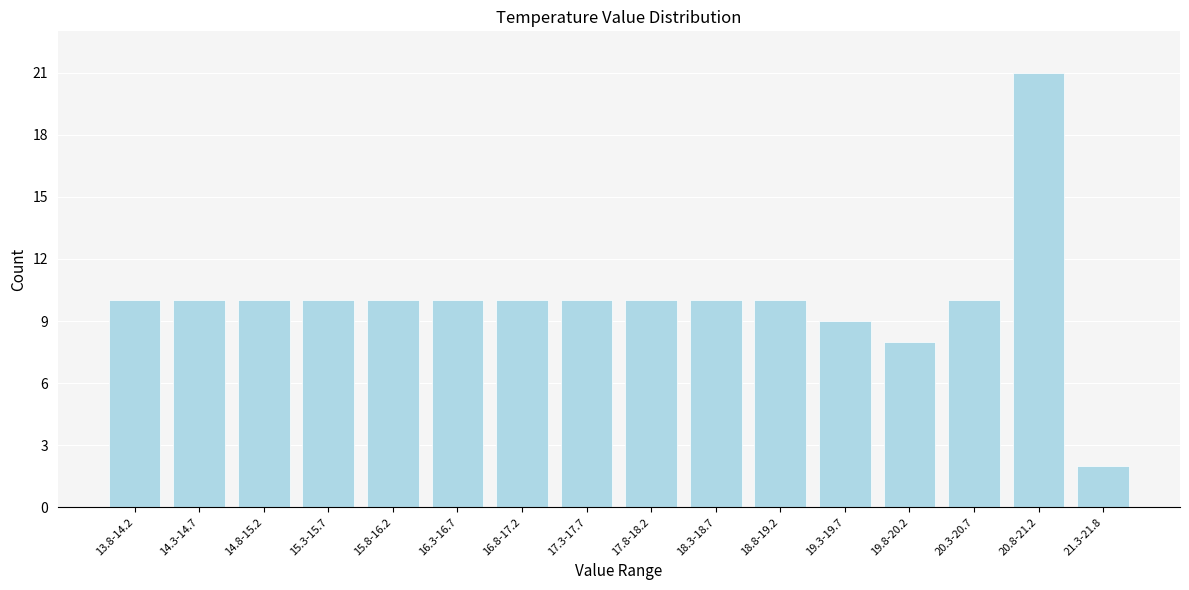

Reading left to right, transcribe all the data shown in this chart.

10	10	10	10	10	10	10	10	10	10	10	9	8	10	21	2